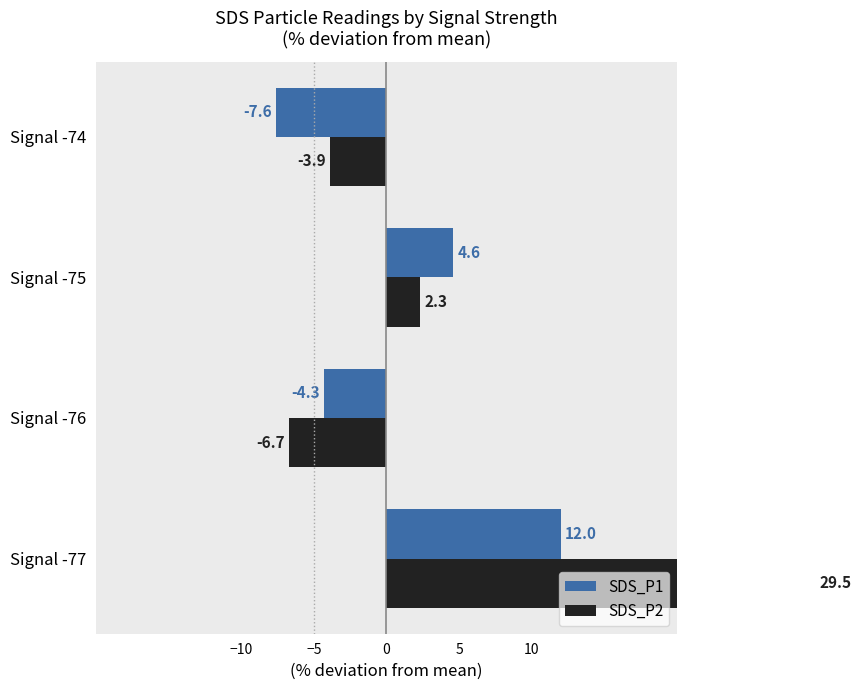

How many groups of bars are there?

4